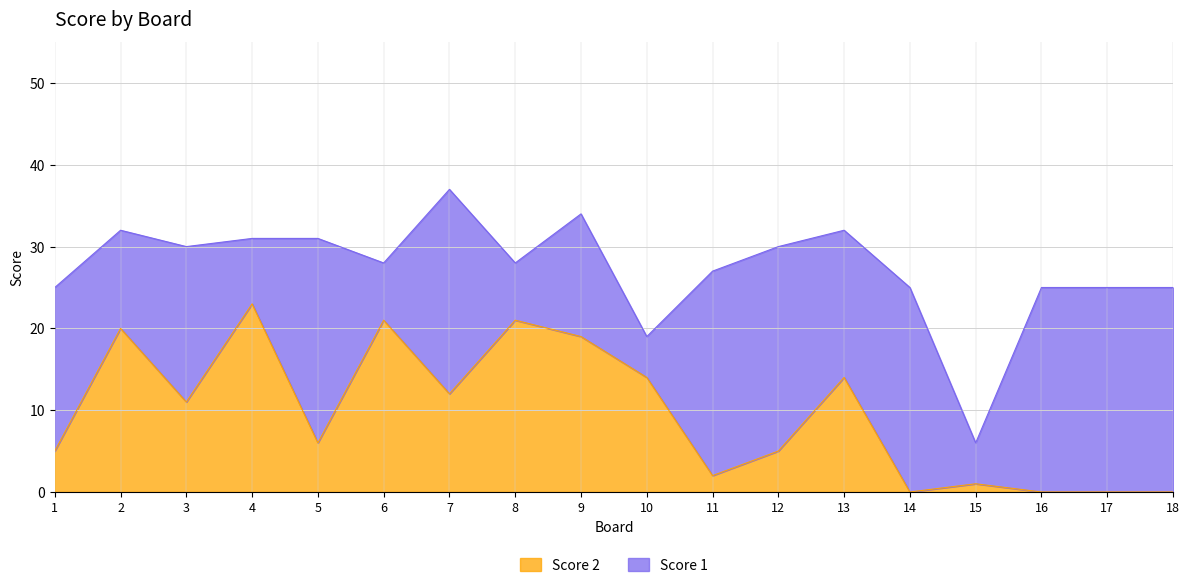

Reading left to right, transcribe all the data shown in this chart.

5	20	11	23	6	21	12	21	19	14	2	5	14	0	1	0	0	0